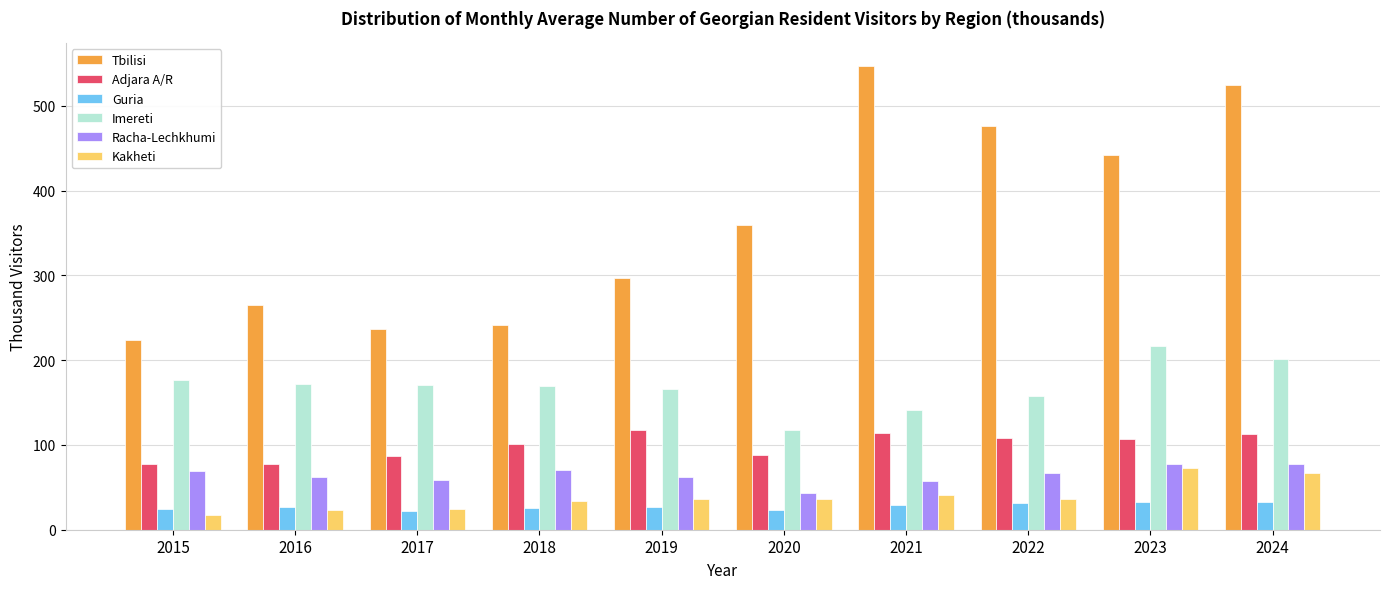

What is the minimum value for Tbilisi?

223.5